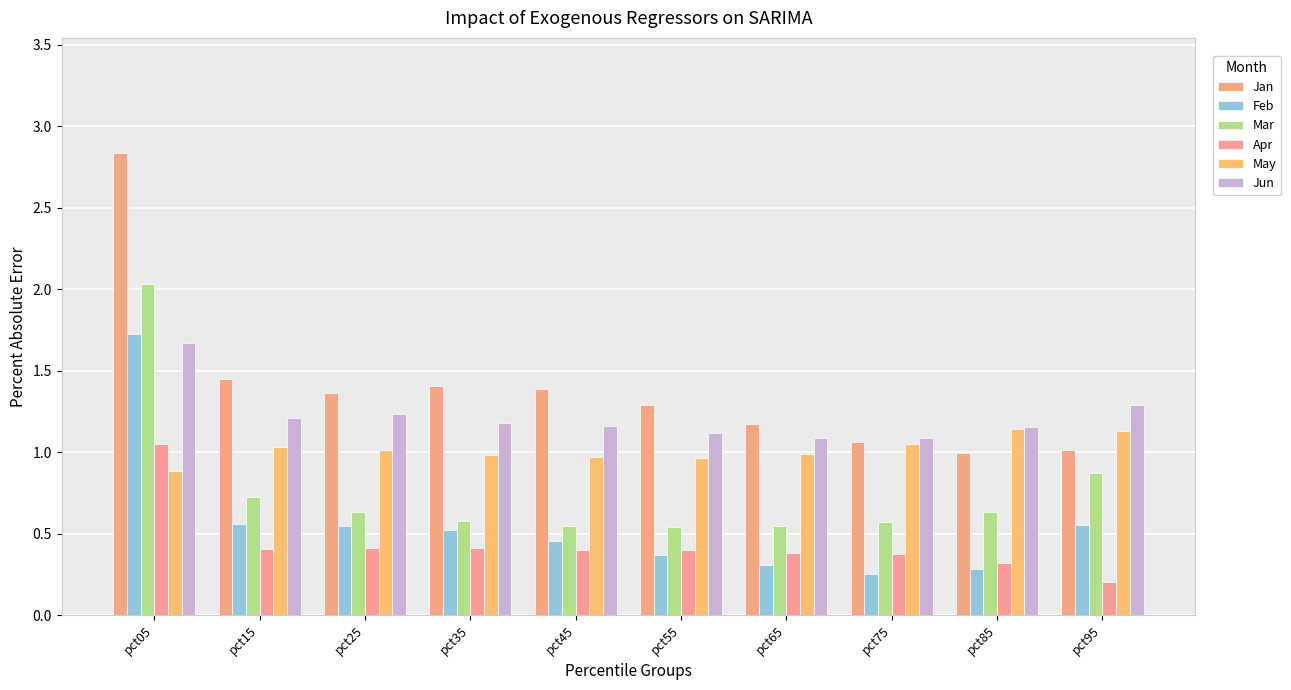

What is the sum of all May values?

10.2